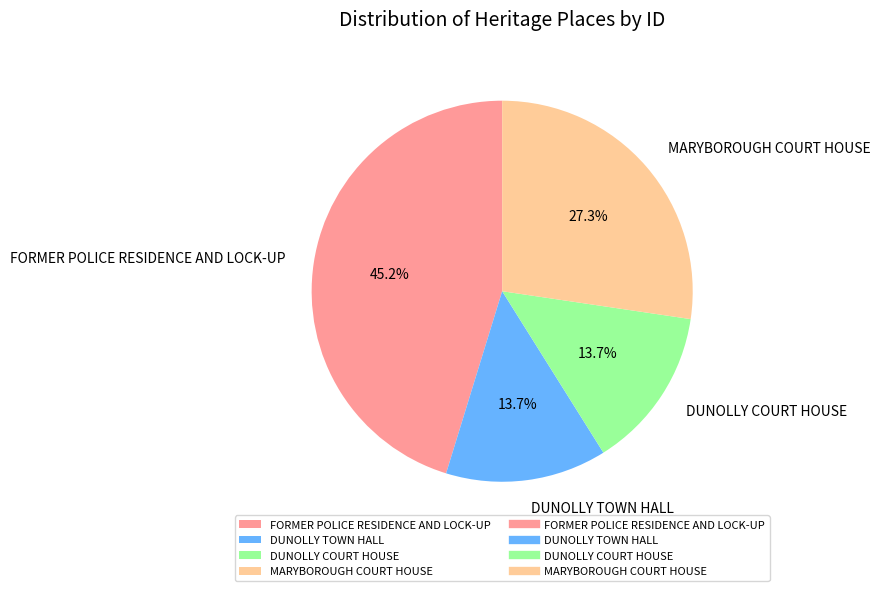

Is DUNOLLY COURT HOUSE the majority of the pie?

No